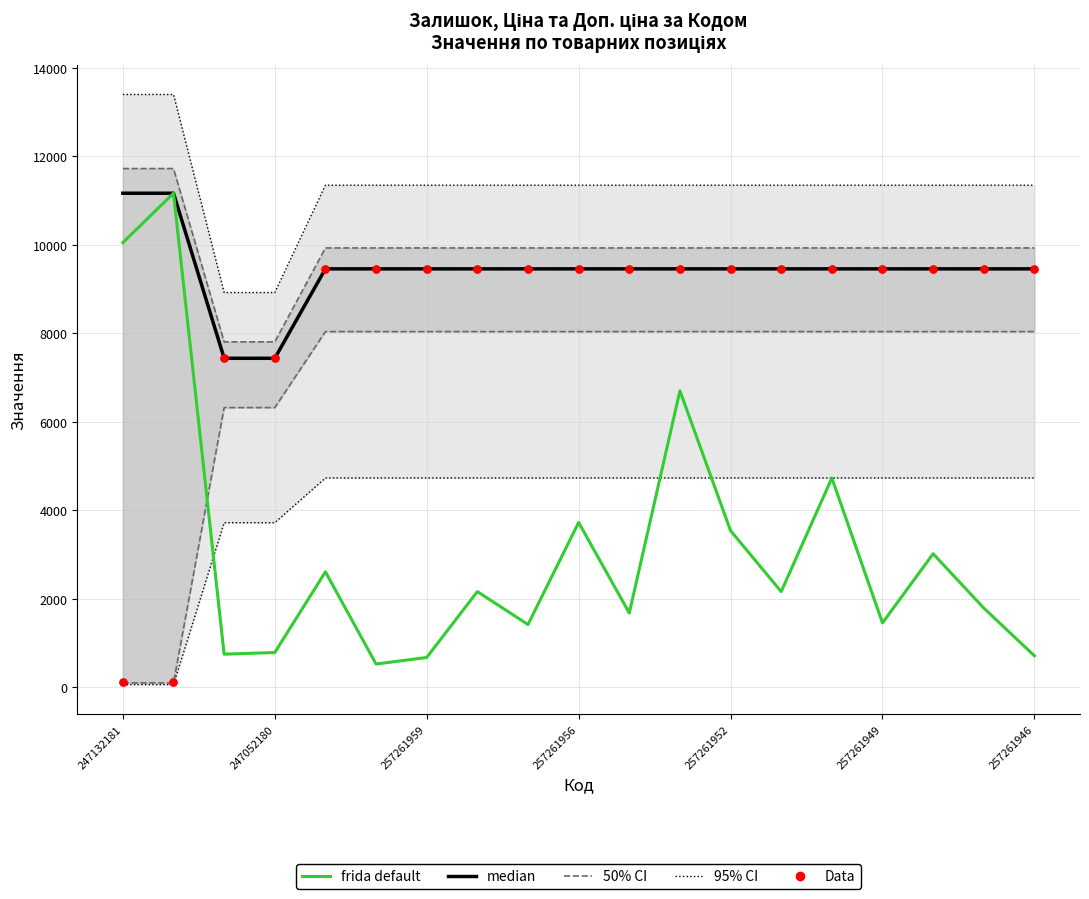

Which series has the widest spread of Y values?

frida default